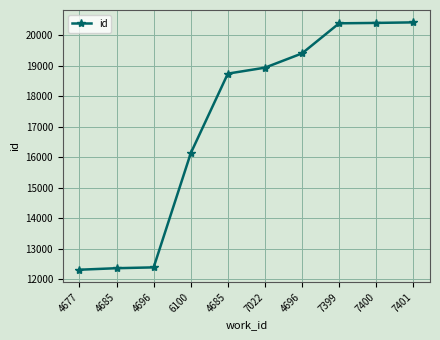

What value does the data have at 7400?

20404